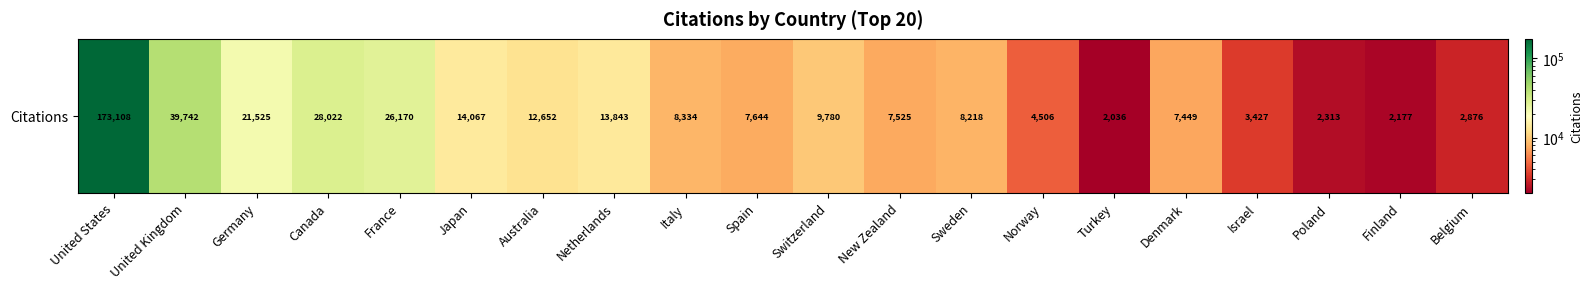

The chart shows a value of 8218 at Sweden. True or false?

True